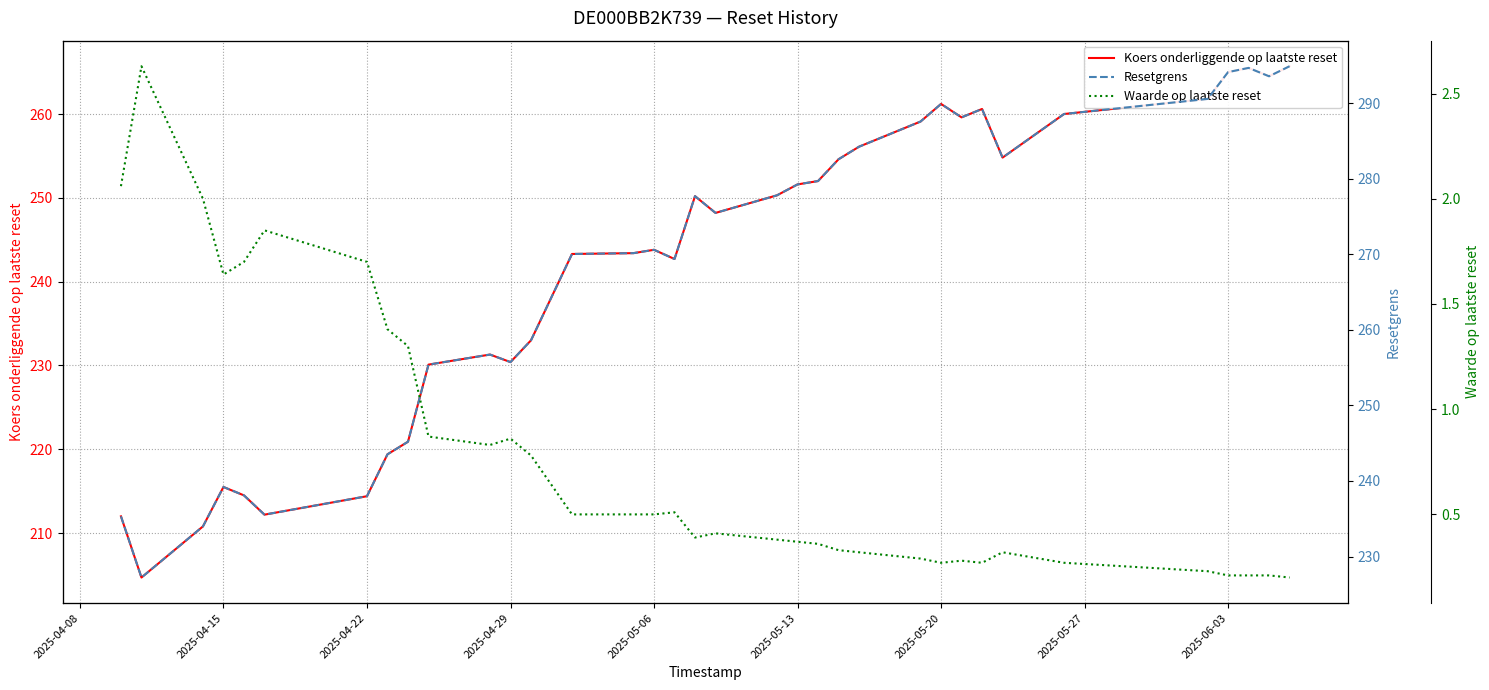

At how many categories does at least one series exceed 31?

35